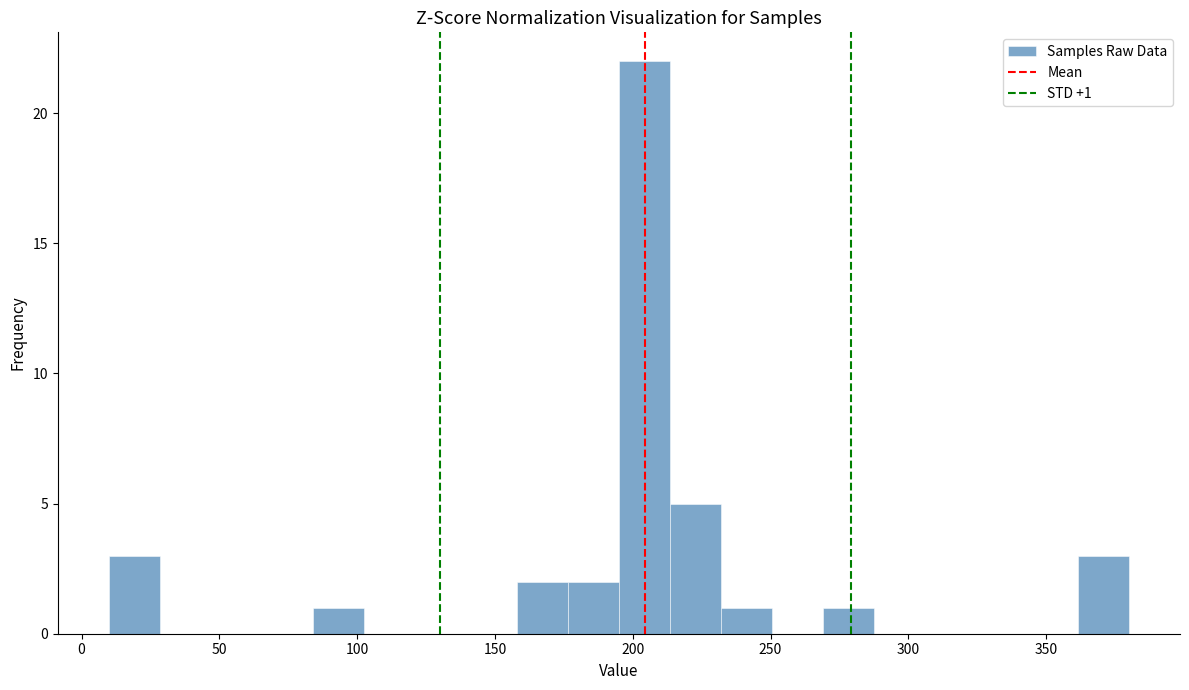

Around what value on the x-axis is the tallest bar? Give the approximate position of its centre, as read against the axis.

205